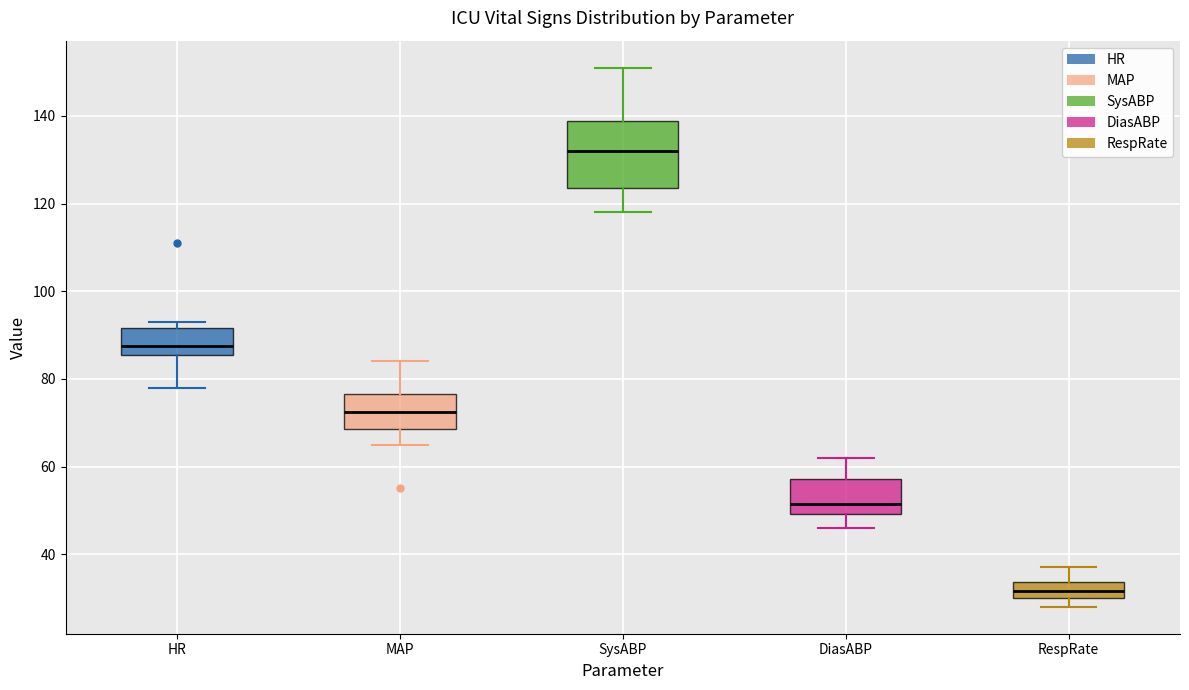

Reading left to right, read every box against the y-axis: the position of its median line, the range the box covers, and the ends of its whiskers. The values are not printed on the chart, so give them approximately, as read against the axis.

HR: median 88, box 86 to 92, whiskers 78 to 94
MAP: median 72, box 68 to 76, whiskers 66 to 84
SysABP: median 132, box 124 to 138, whiskers 118 to 152
DiasABP: median 52, box 50 to 58, whiskers 46 to 62
RespRate: median 32, box 30 to 34, whiskers 28 to 38